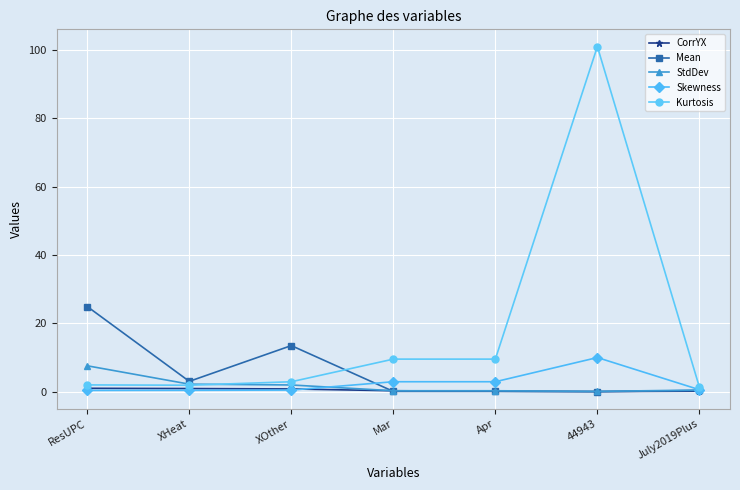

What is the total value across all series at 44943?

111.2